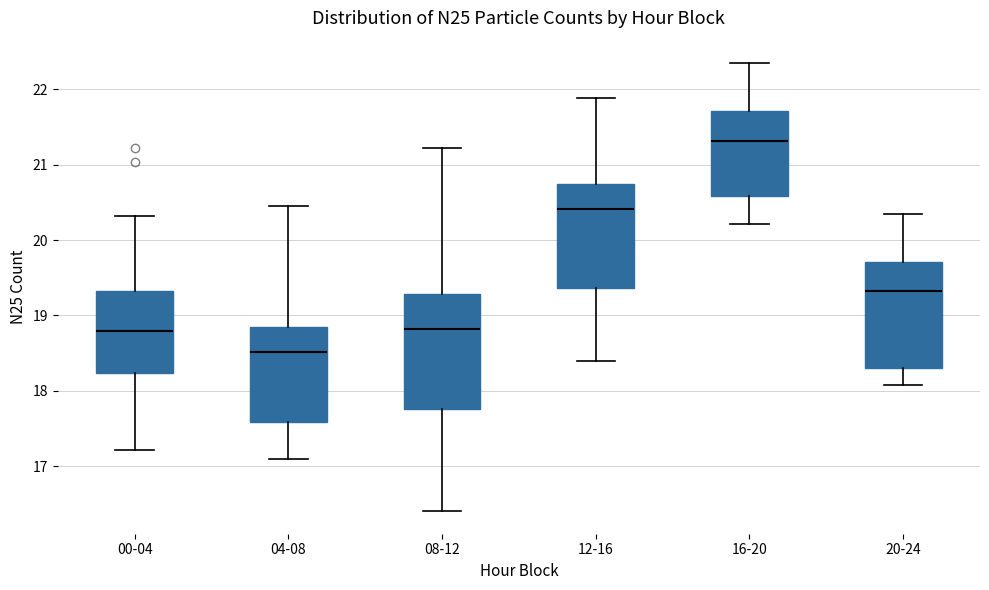

Reading left to right, read every box against the y-axis: the position of its median line, the range the box covers, and the ends of its whiskers. The values are not printed on the chart, so give them approximately, as read against the axis.

00-04: median 18.8, box 18.2 to 19.3, whiskers 17.2 to 20.3
04-08: median 18.5, box 17.6 to 18.8, whiskers 17.1 to 20.5
08-12: median 18.8, box 17.8 to 19.3, whiskers 16.4 to 21.2
12-16: median 20.4, box 19.4 to 20.8, whiskers 18.4 to 21.9
16-20: median 21.3, box 20.6 to 21.7, whiskers 20.2 to 22.4
20-24: median 19.3, box 18.3 to 19.7, whiskers 18.1 to 20.4